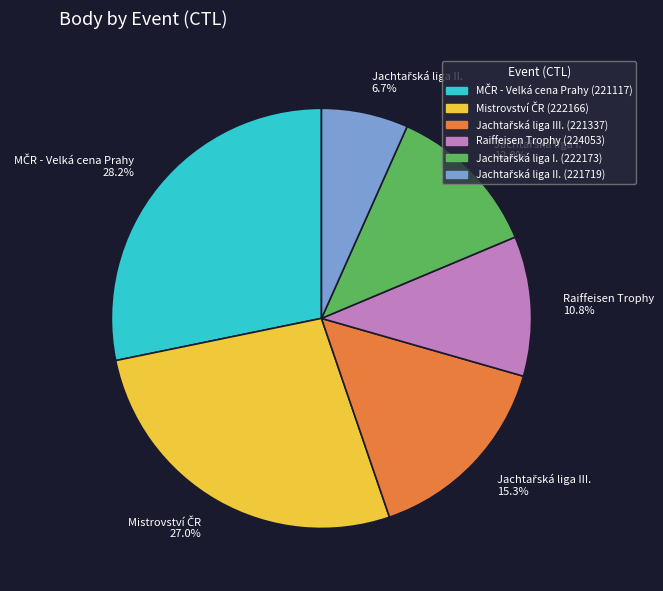

What percentage is NOT represented by Raiffeisen Trophy?

89.2%